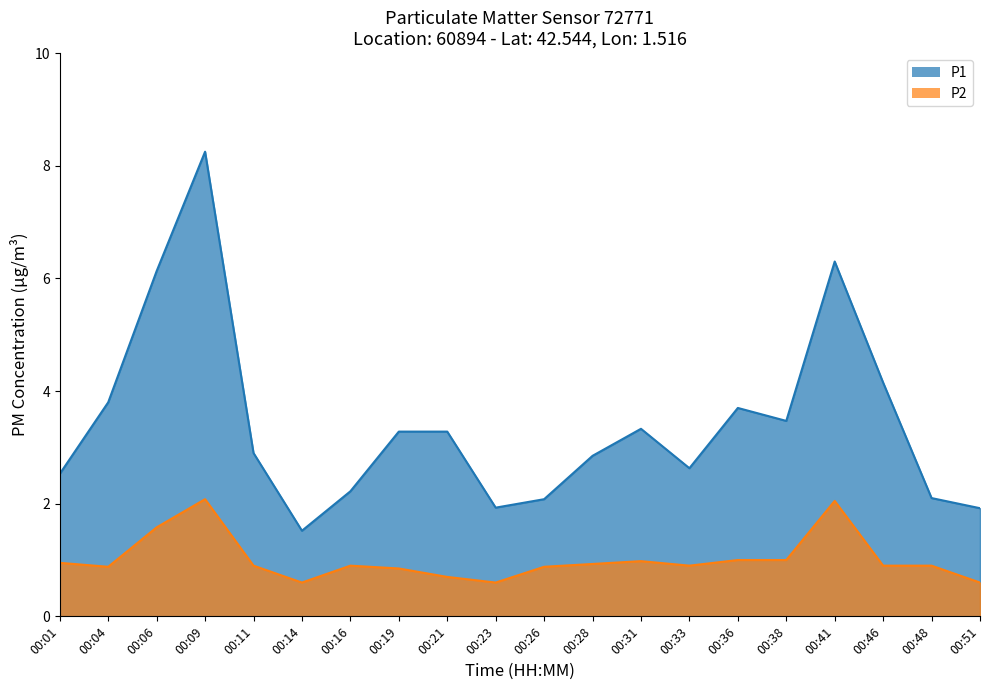

Rank the series by their average value, from highest to lowest.

P1, P2